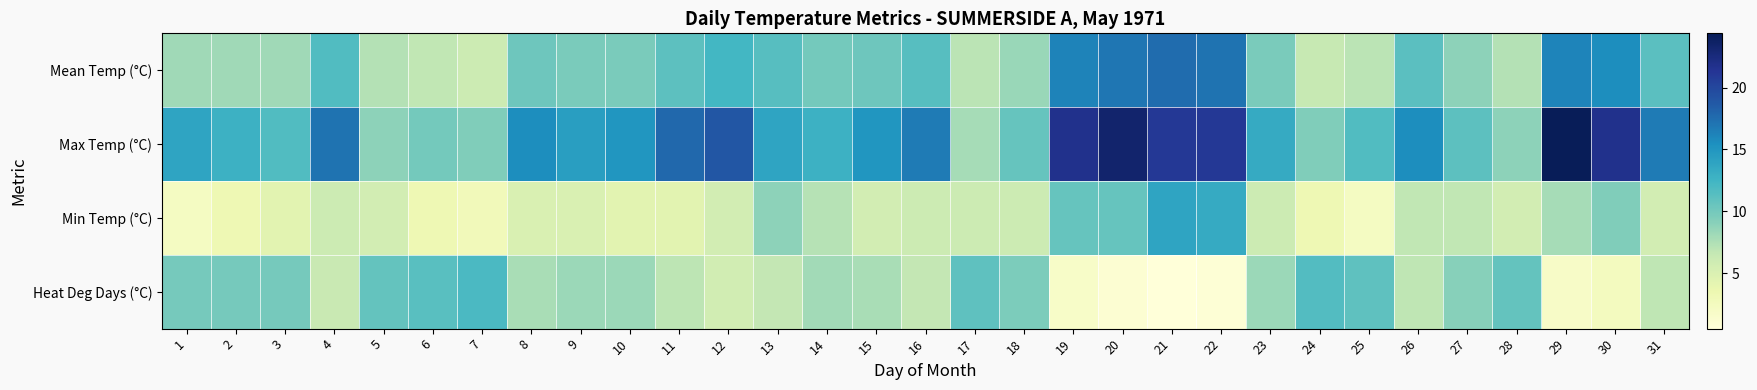

Reading left to right, list all the values displayed in this chart.

Mean Temp (°C): 1=8.1	2=8.1	3=8.1	4=11.7	5=7.3	6=6.7	7=6.1	8=10.3	9=9.7	10=9.7	11=11.1	12=12.3	13=11.4	14=10.0	15=10.3	16=11.4	17=7.0	18=8.4	19=16.2	20=17.0	21=17.5	22=17.2	23=9.7	24=6.4	25=7.0	26=11.2	27=8.9	28=7.3	29=16.1	30=15.6	31=11.2
Max Temp (°C): 1=13.9	2=12.8	3=11.7	4=17.2	5=8.9	6=10.0	7=9.4	8=15.6	9=14.4	10=15.0	11=17.8	12=18.9	13=13.9	14=12.8	15=15.0	16=16.7	17=7.8	18=10.6	19=21.7	20=23.3	21=21.1	22=21.1	23=13.3	24=9.4	25=11.7	26=15.6	27=11.1	28=8.9	29=24.4	30=21.7	31=16.7
Min Temp (°C): 1=2.2	2=3.3	3=4.4	4=6.1	5=5.6	6=3.3	7=2.8	8=5.0	9=5.0	10=4.4	11=4.4	12=5.6	13=8.9	14=7.2	15=5.6	16=6.1	17=6.1	18=6.1	19=10.6	20=10.6	21=13.9	22=13.3	23=6.1	24=3.3	25=2.2	26=6.7	27=6.7	28=5.6	29=7.8	30=9.4	31=5.6
Heat Deg Days (°C): 1=9.9	2=9.9	3=9.9	4=6.3	5=10.7	6=11.3	7=11.9	8=7.7	9=8.3	10=8.3	11=6.9	12=5.7	13=6.6	14=8.0	15=7.7	16=6.6	17=11.0	18=9.6	19=1.8	20=1.0	21=0.5	22=0.8	23=8.3	24=11.6	25=11.0	26=6.8	27=9.1	28=10.7	29=1.9	30=2.4	31=6.8